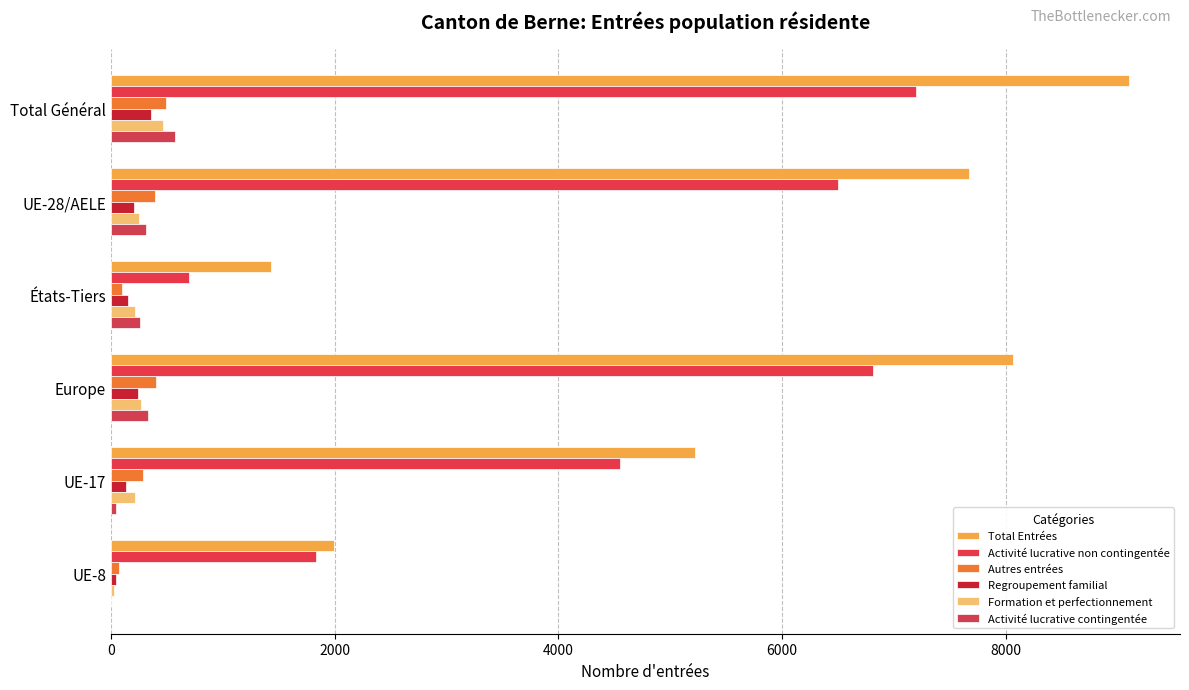

What is the average value of the Formation et perfectionnement series?

242